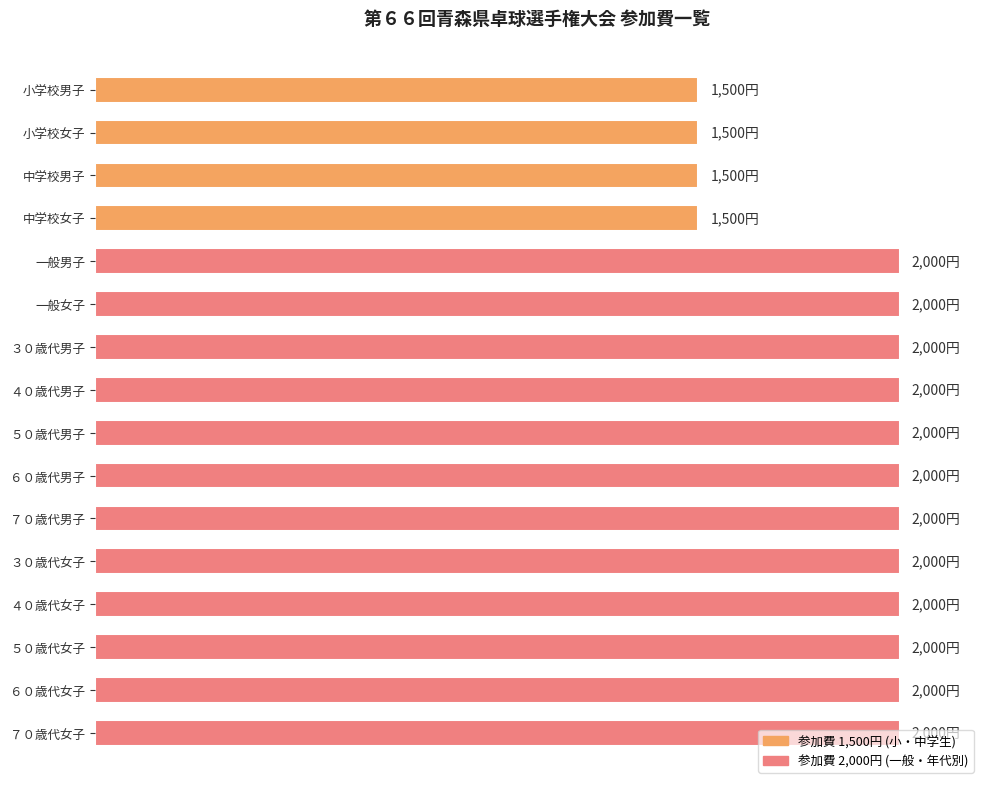

Are the bars horizontal?

Yes